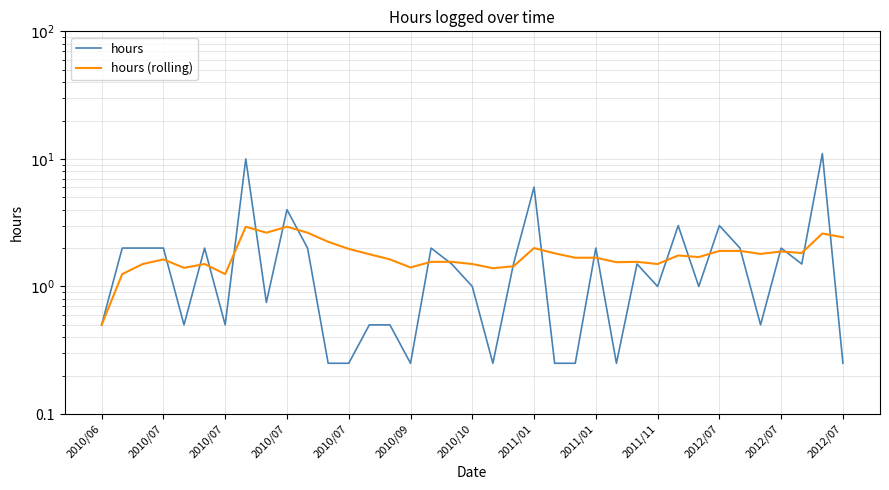

Which series has the largest total across all categories?

hours